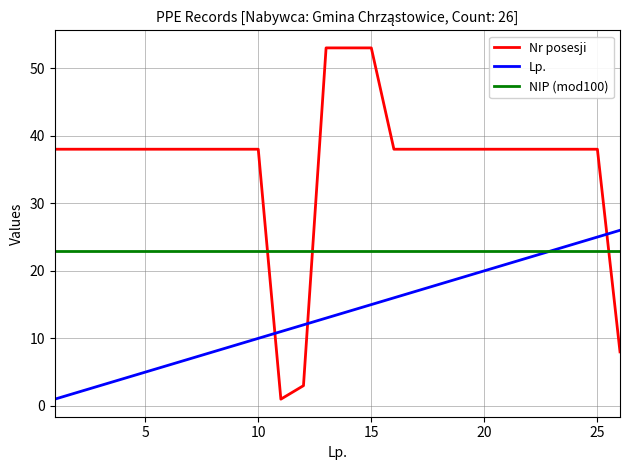

List the series in order of their peak value, highest first.

Nr posesji, Lp., NIP (mod100)